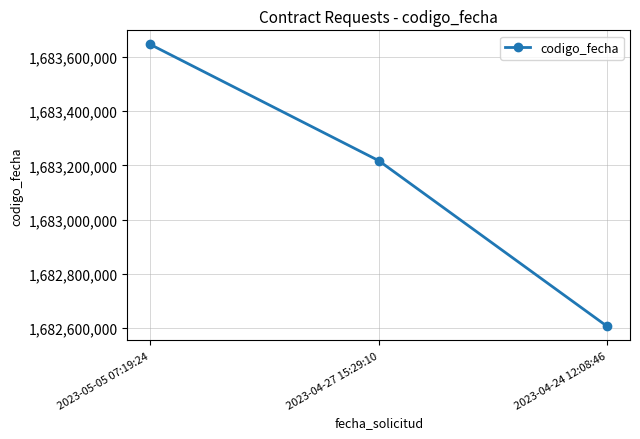

What is the ratio of the value at 2023-05-05 07:19:24 to the value at 2023-04-24 12:08:46?

1.0